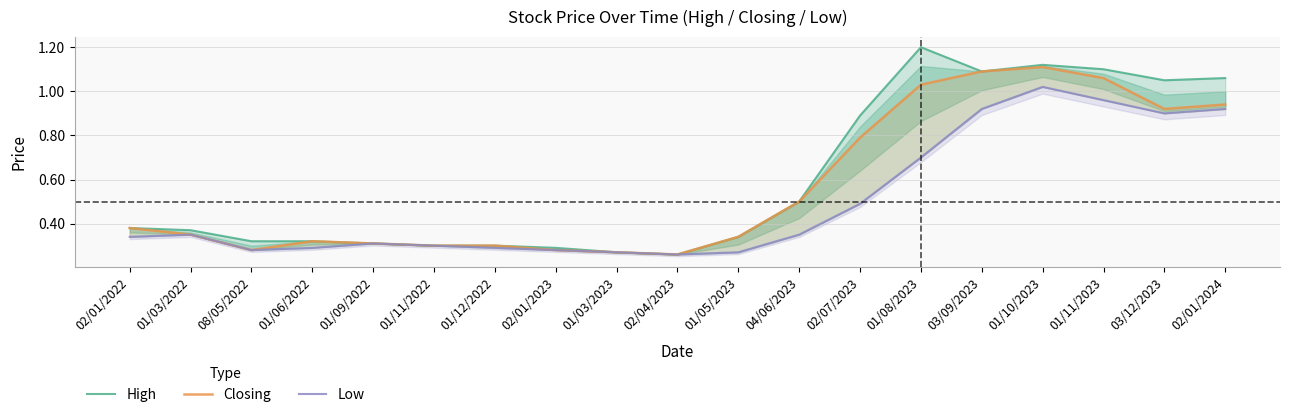

True or false: High and Low cross at least once.

False